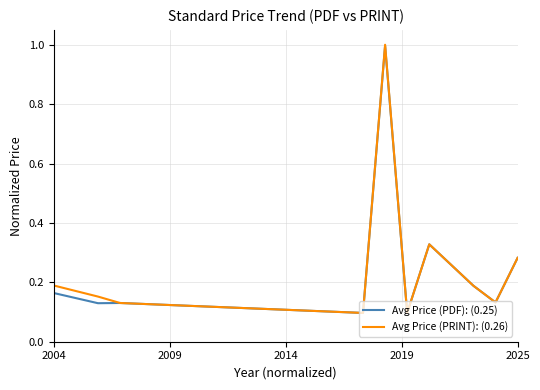

What is the maximum value shown in the chart?

1.0